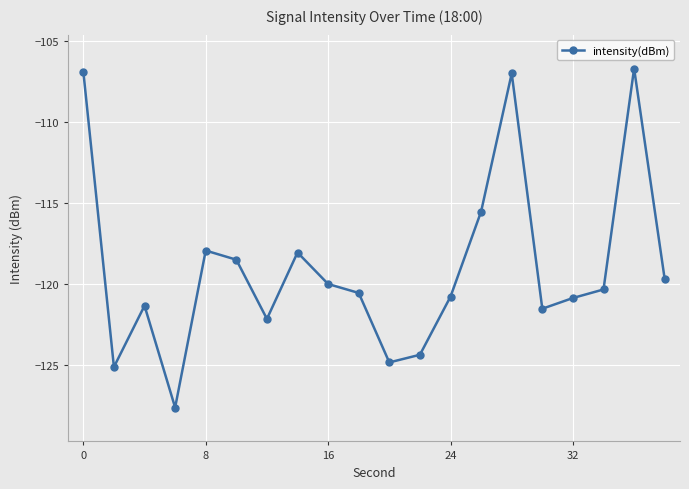

True or false: there are more than 0 points higher than both neighbors.

True